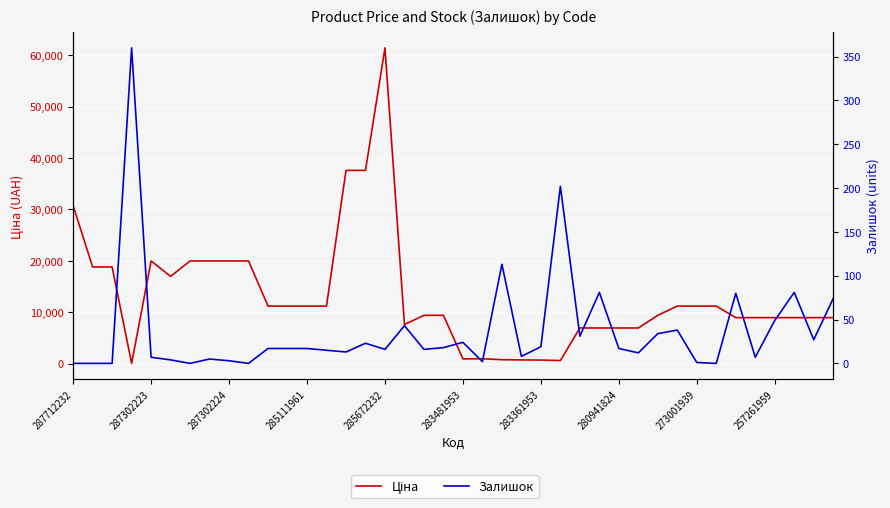

What is the total value across all series at 33?

11188.2